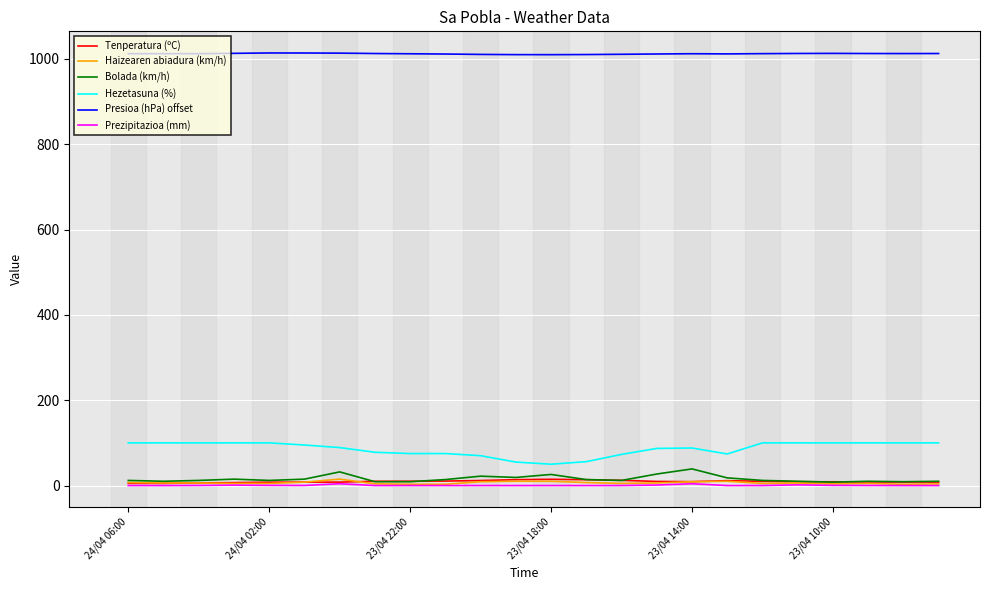

What is the maximum value shown in the chart?

1014.0